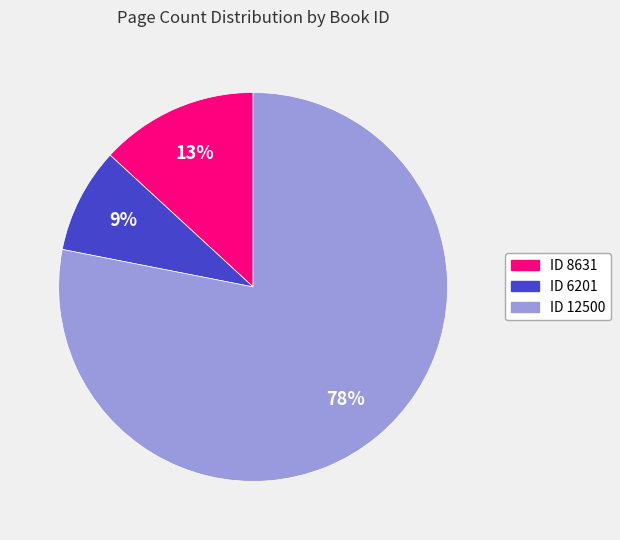

To the nearest percent, what is the average slice percentage?

33%